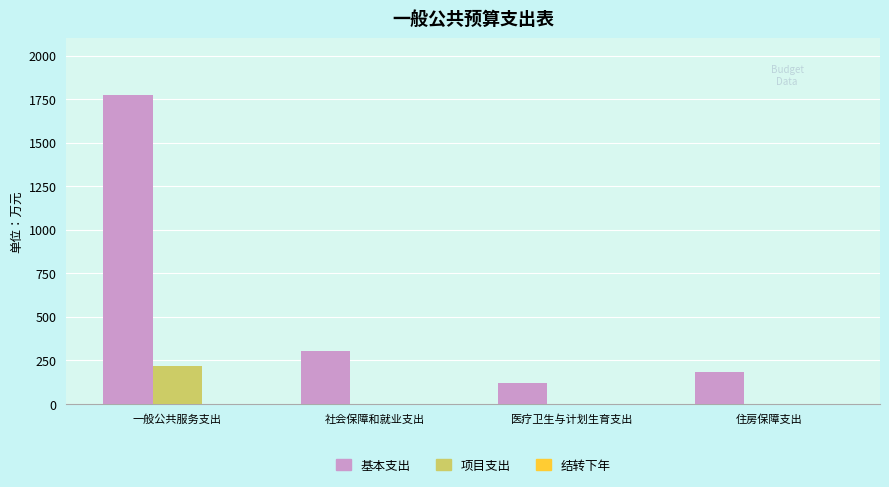

The 项目支出 series shows 0.0 at 住房保障支出. True or false?

True